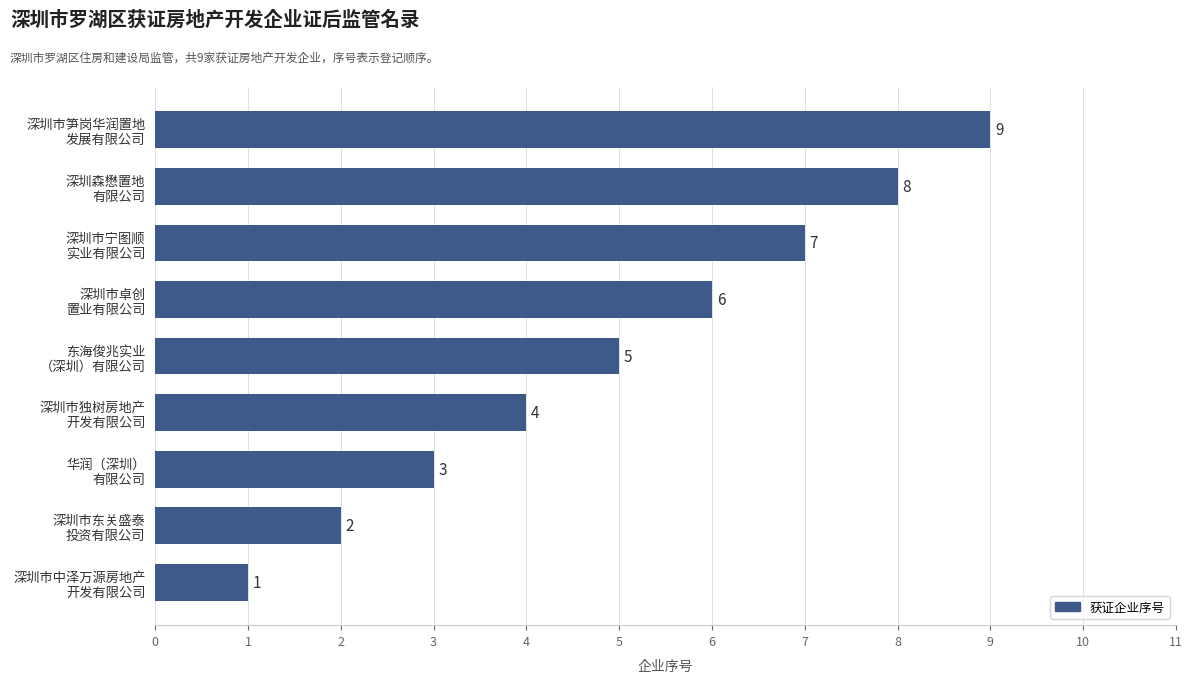

How many series are shown in this chart?

1